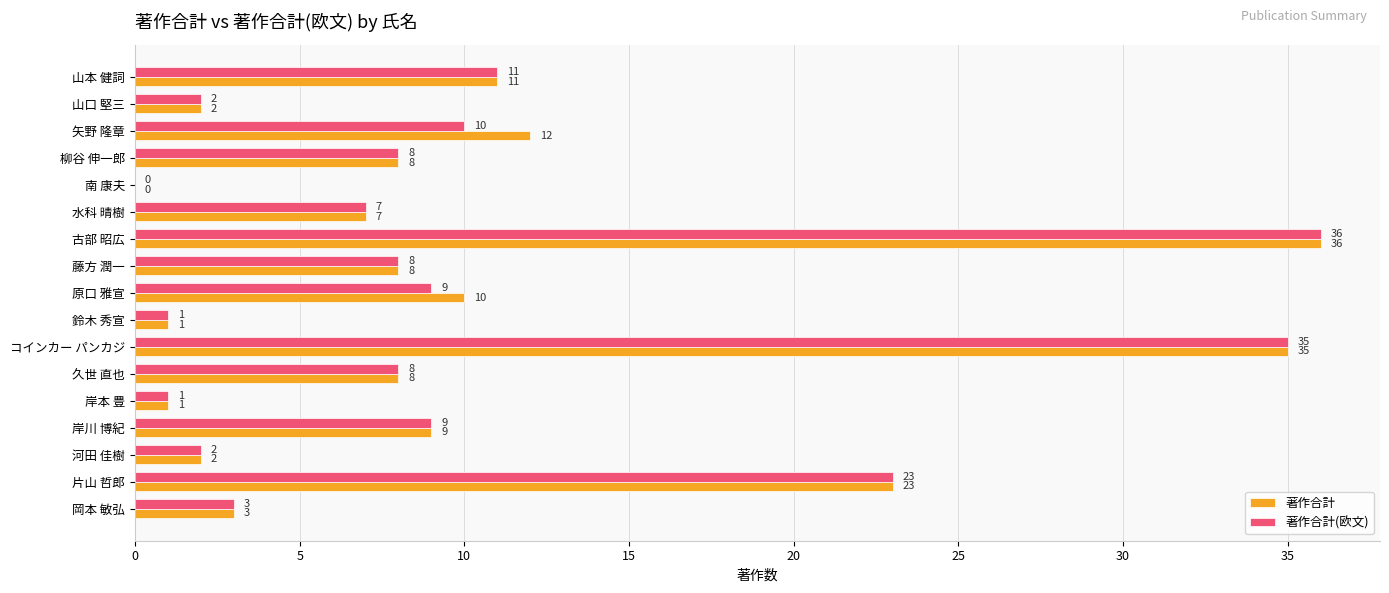

True or false: 著作合計(欧文) has a value of 35 at コインカー パンカジ.

True